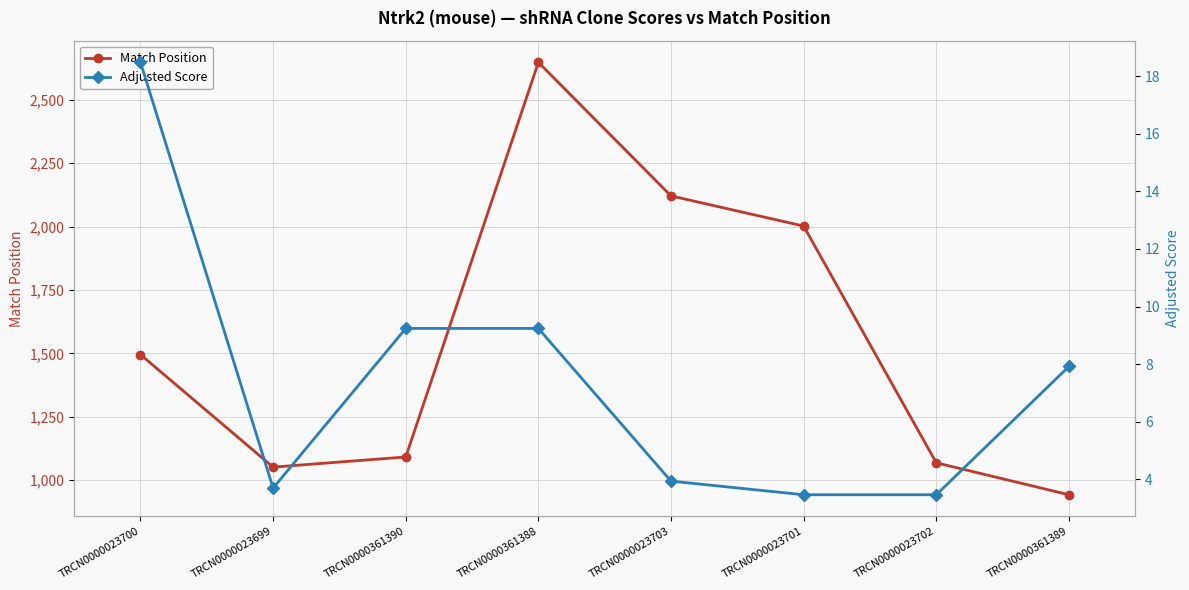

What are all the series names shown in the legend?

Match Position, Adjusted Score